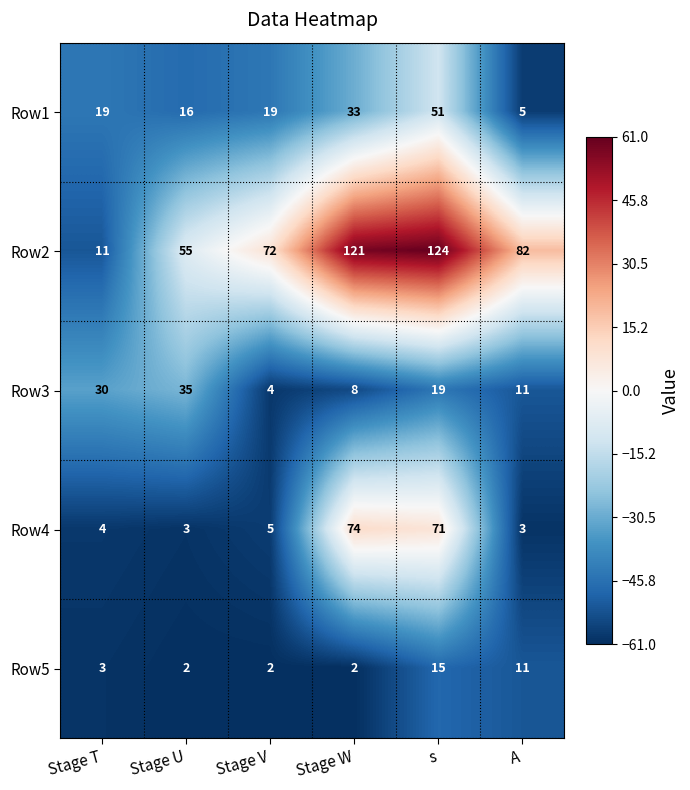

The Row2 series shows 55 at Stage U. True or false?

True